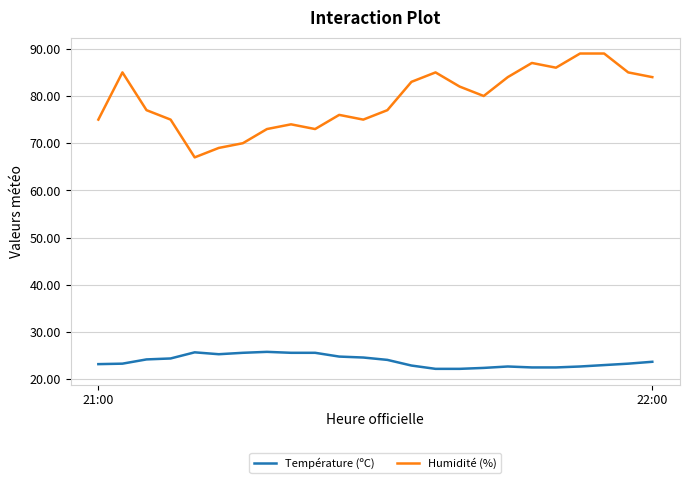

List the series in order of their overall mean, highest first.

Humidité (%), Température (ºC)